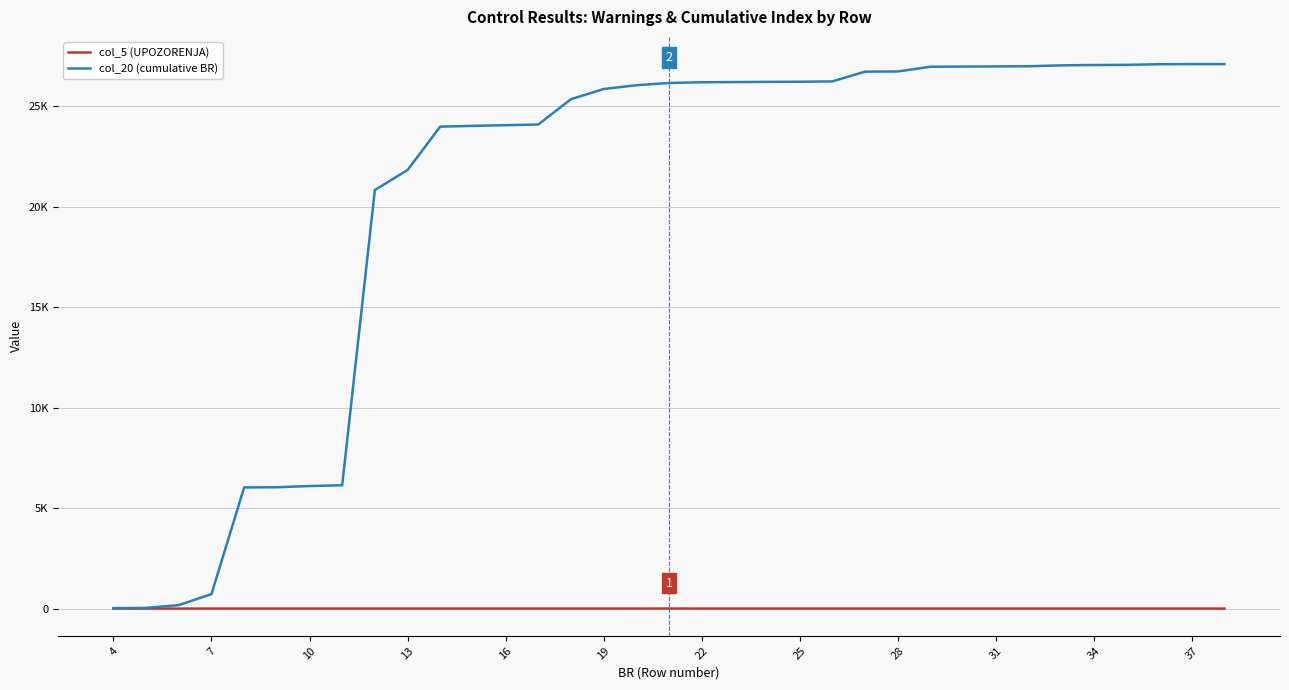

Does the chart have visible grid lines?

Yes